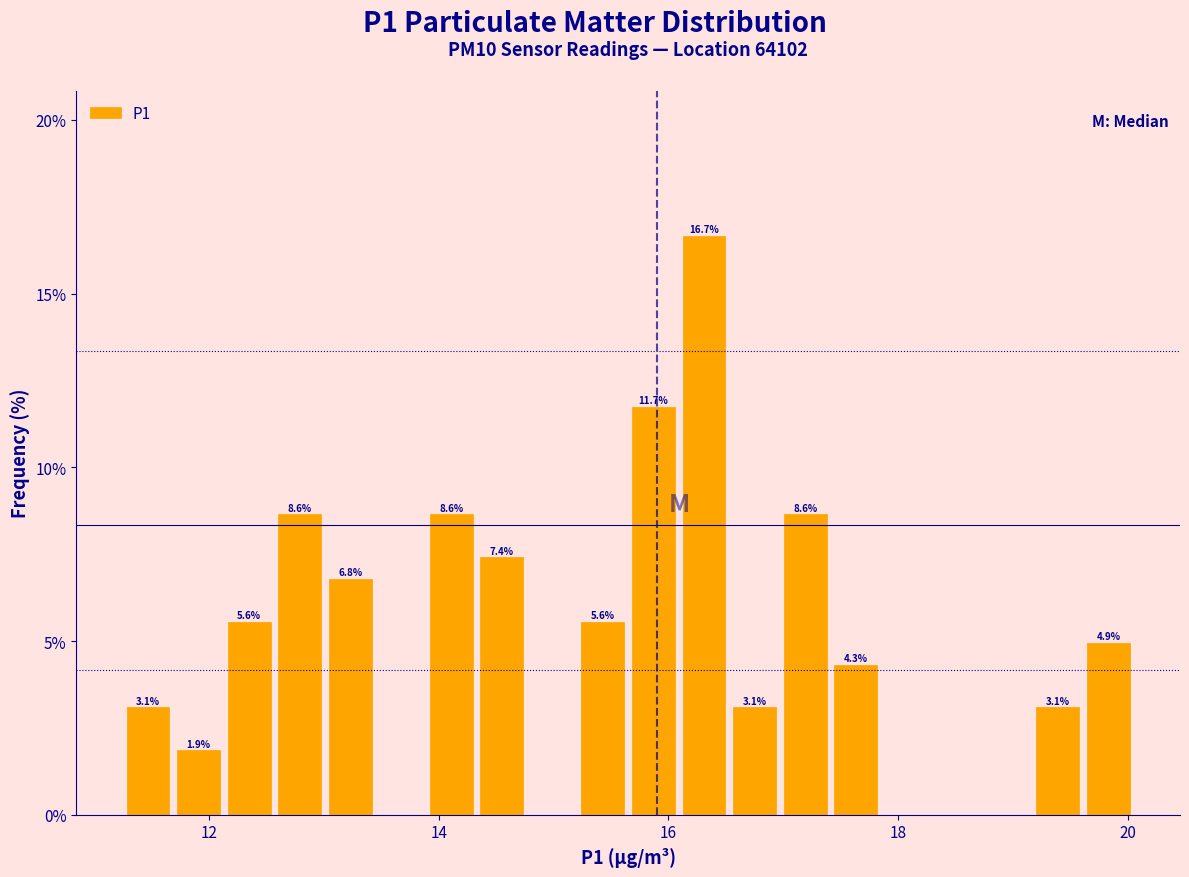

Around what value on the x-axis is the tallest bar? Give the approximate position of its centre, as read against the axis.

16.4